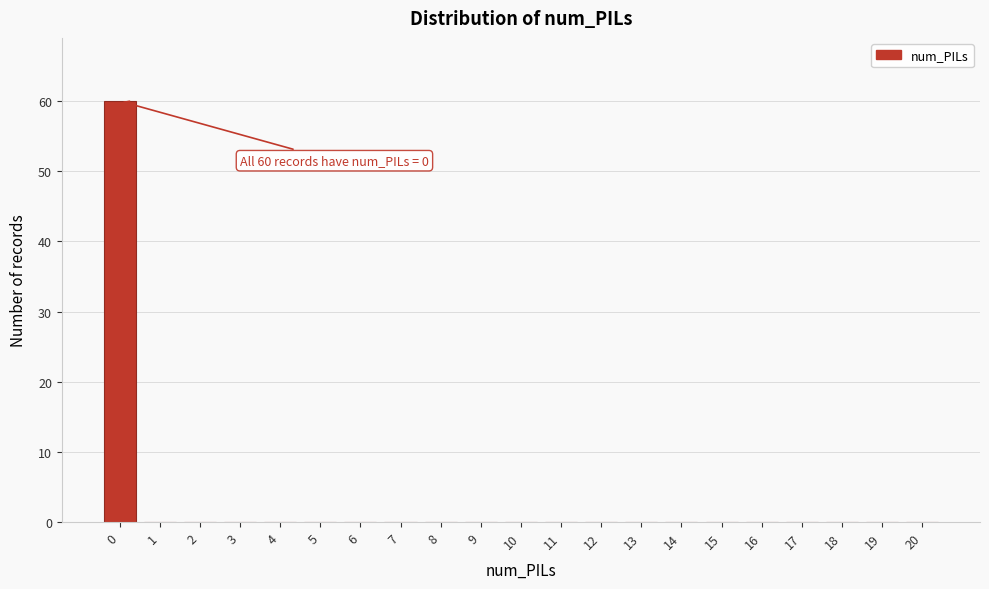

Reading left to right, transcribe all the data shown in this chart.

0=60	1=0	2=0	3=0	4=0	5=0	6=0	7=0	8=0	9=0	10=0	11=0	12=0	13=0	14=0	15=0	16=0	17=0	18=0	19=0	20=0